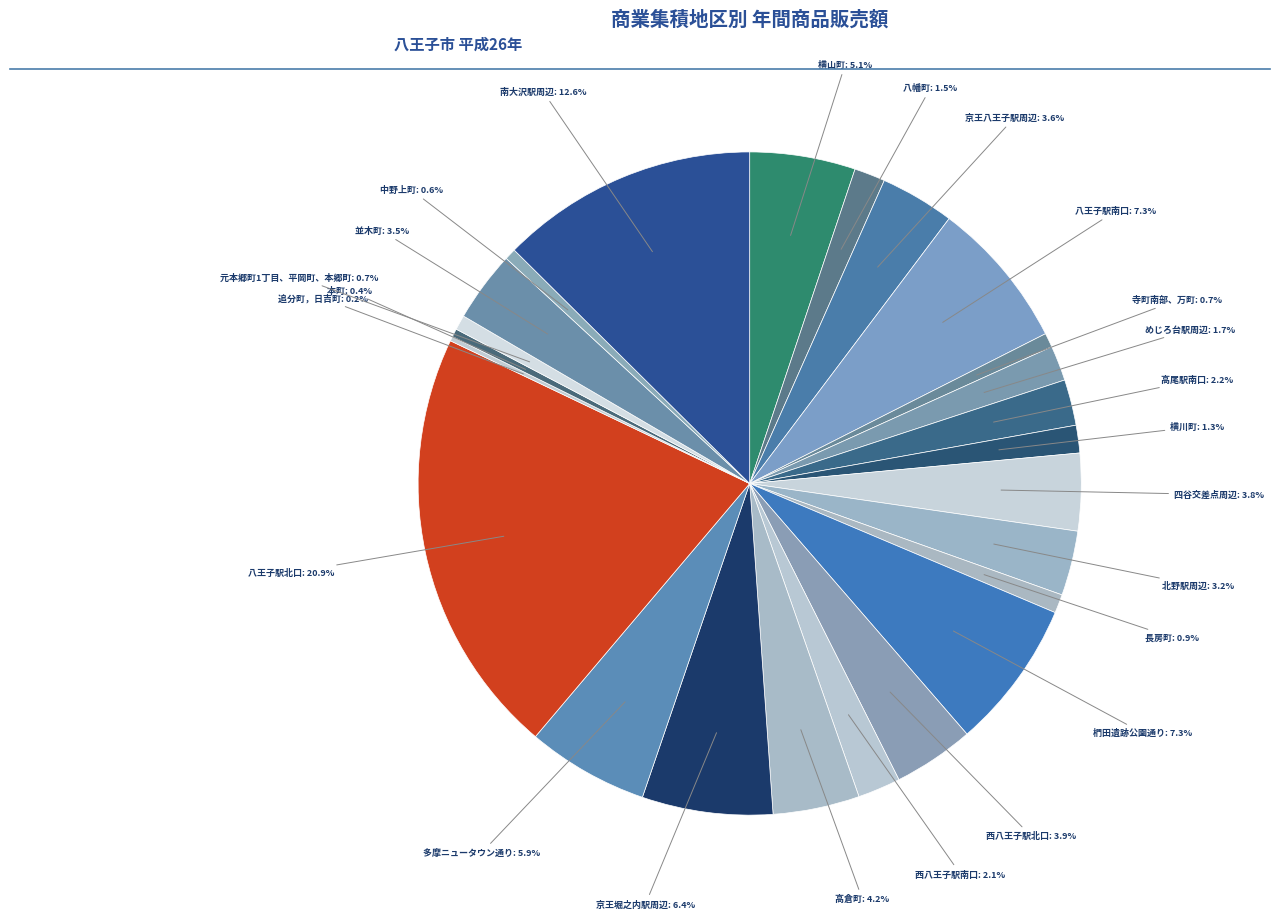

Rank the categories by value from lowest to highest.

追分町，日吉町, 本町, 中野上町, 寺町南部、万町, 元本郷町1丁目、平岡町、本郷町, 長房町, 横川町, 八幡町, めじろ台駅周辺, 西八王子駅南口, 高尾駅南口, 北野駅周辺, 並木町, 京王八王子駅周辺, 四谷交差点周辺, 西八王子駅北口, 高倉町, 横山町, 多摩ニュータウン通り, 京王堀之内駅周辺, 椚田遺跡公園通り, 八王子駅南口, 南大沢駅周辺, 八王子駅北口